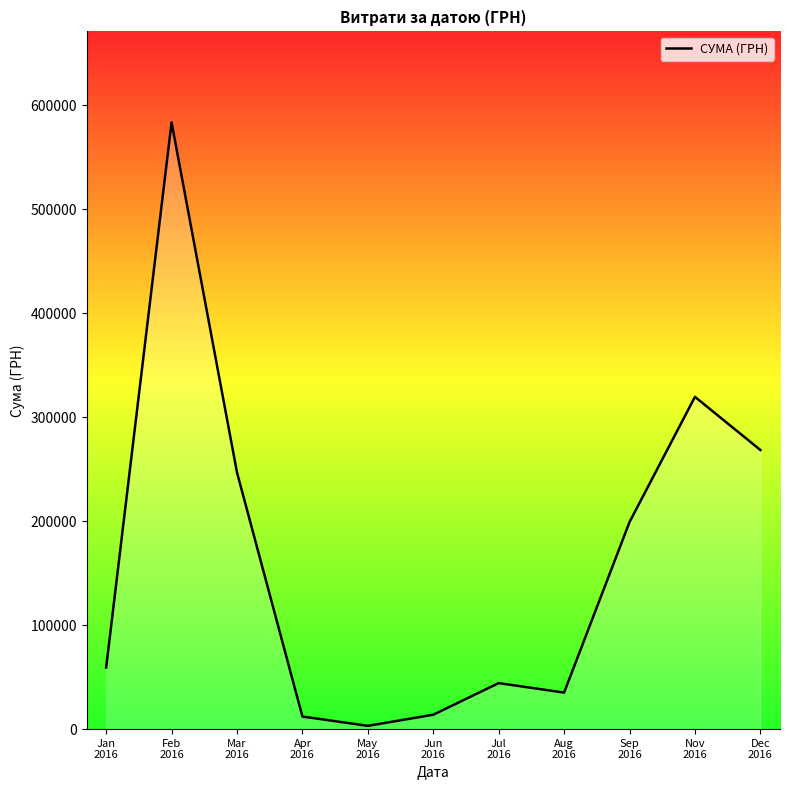

What is the sum of the values at Apr
2016 and Mar
2016?

258957.1